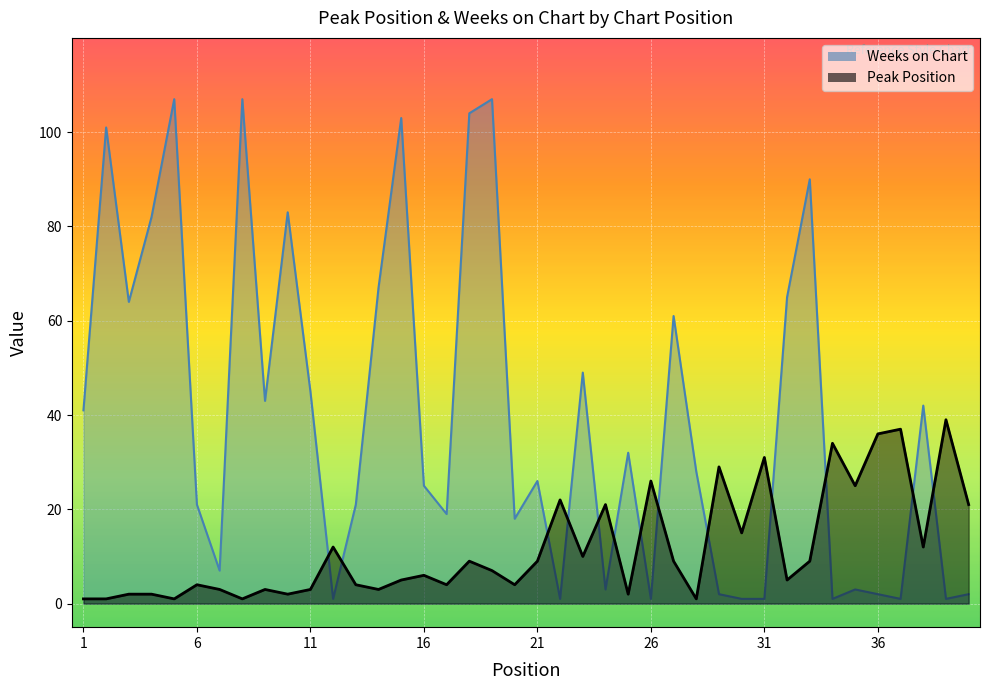

What is the difference between the second highest and minimum values in the Peak Position series?

36